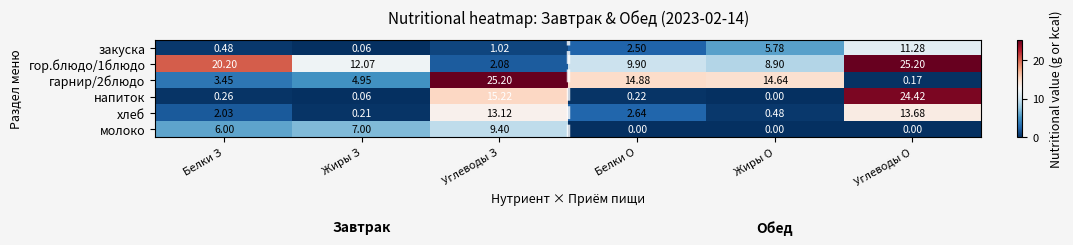

How many categories are shown in the chart?

6